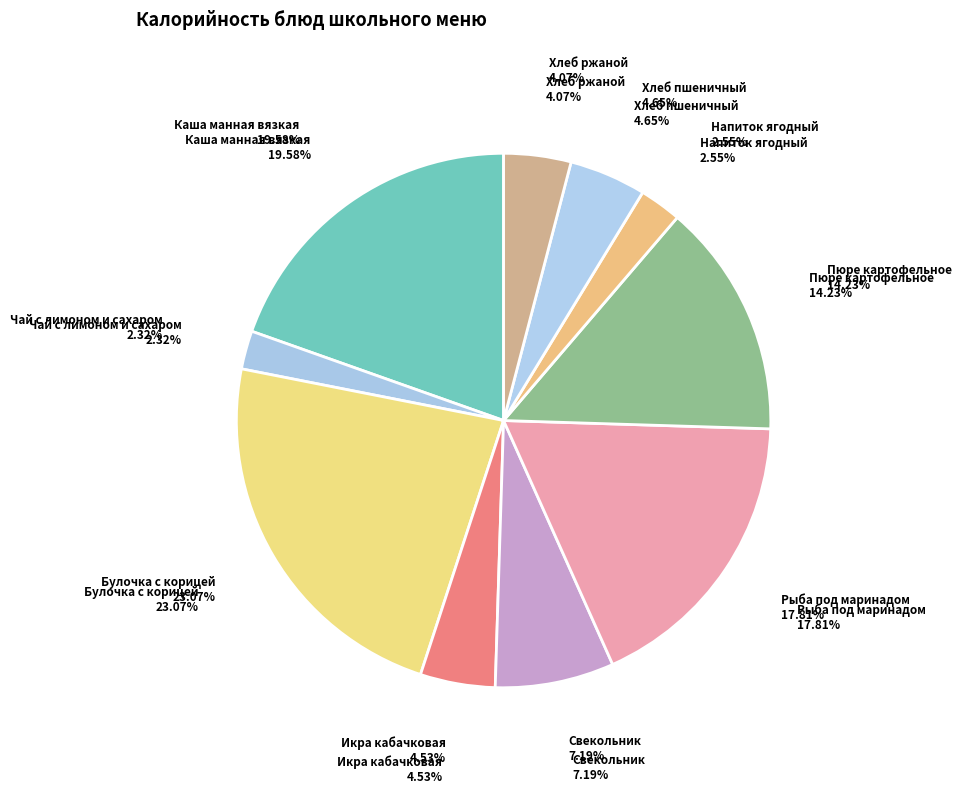

To the nearest percent, what percentage of the pie is Икра кабачковая?

5%